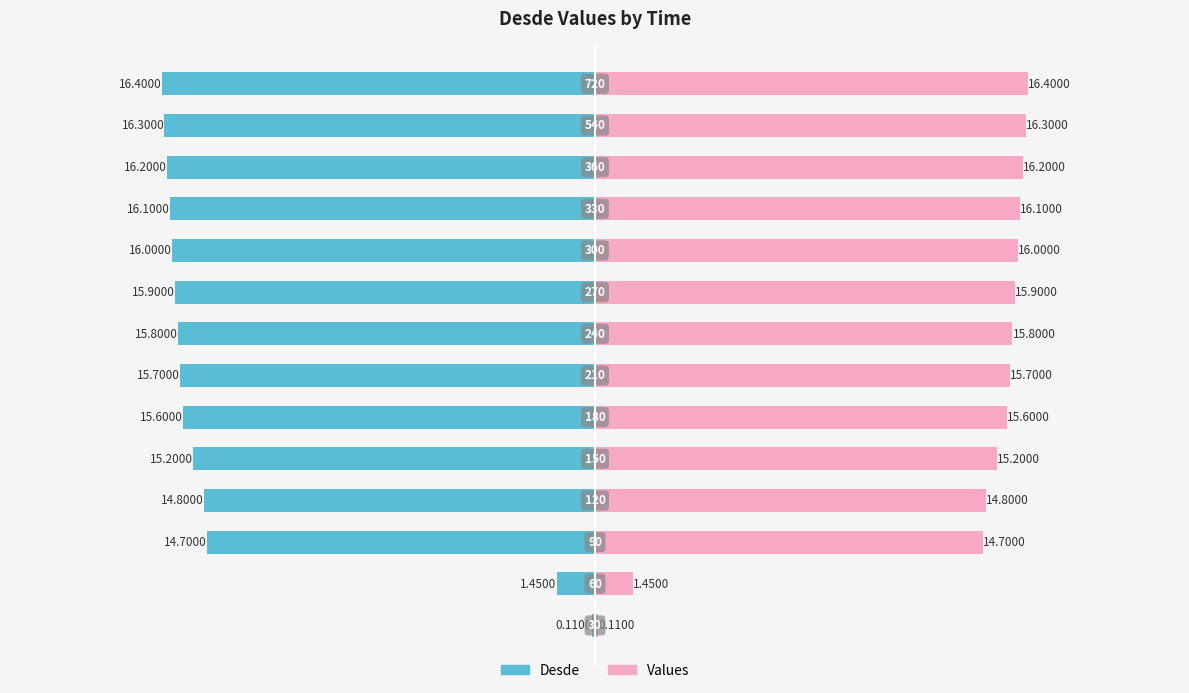

What are all the series names shown in the legend?

Desde, Values